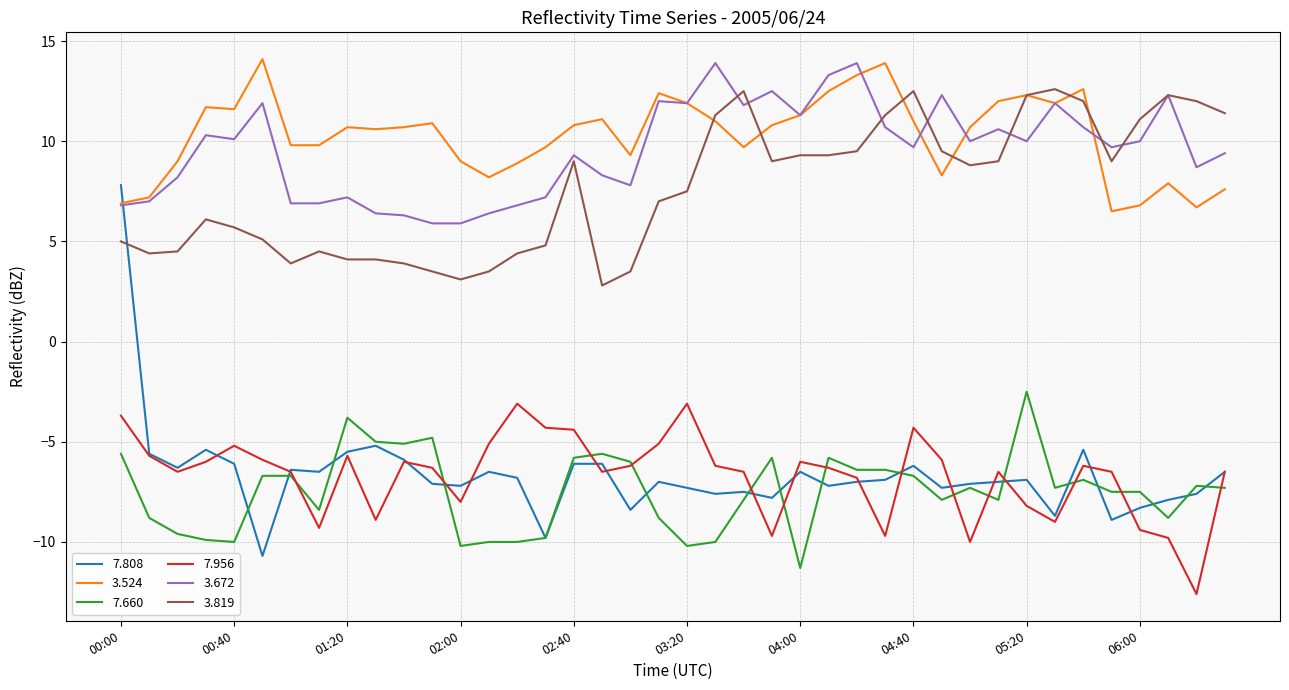

True or false: 7.956 and 3.819 cross at least once.

False